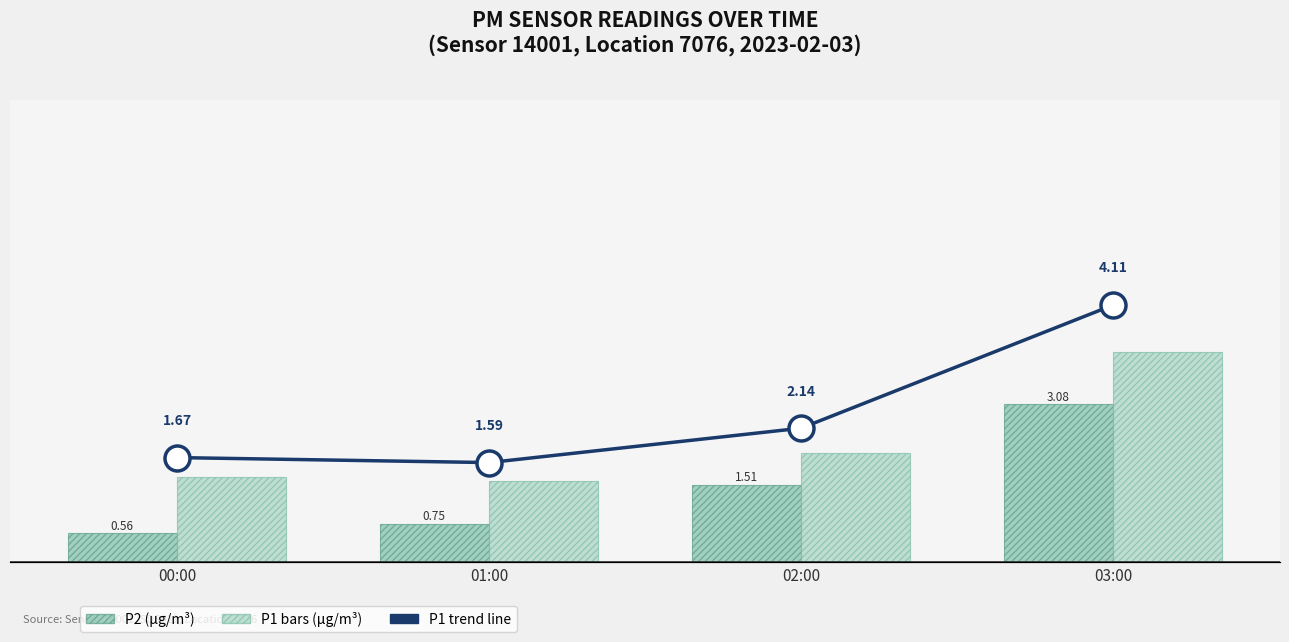

What is the difference between the second highest and second lowest values in the P1 (µg/m³) series?

0.5